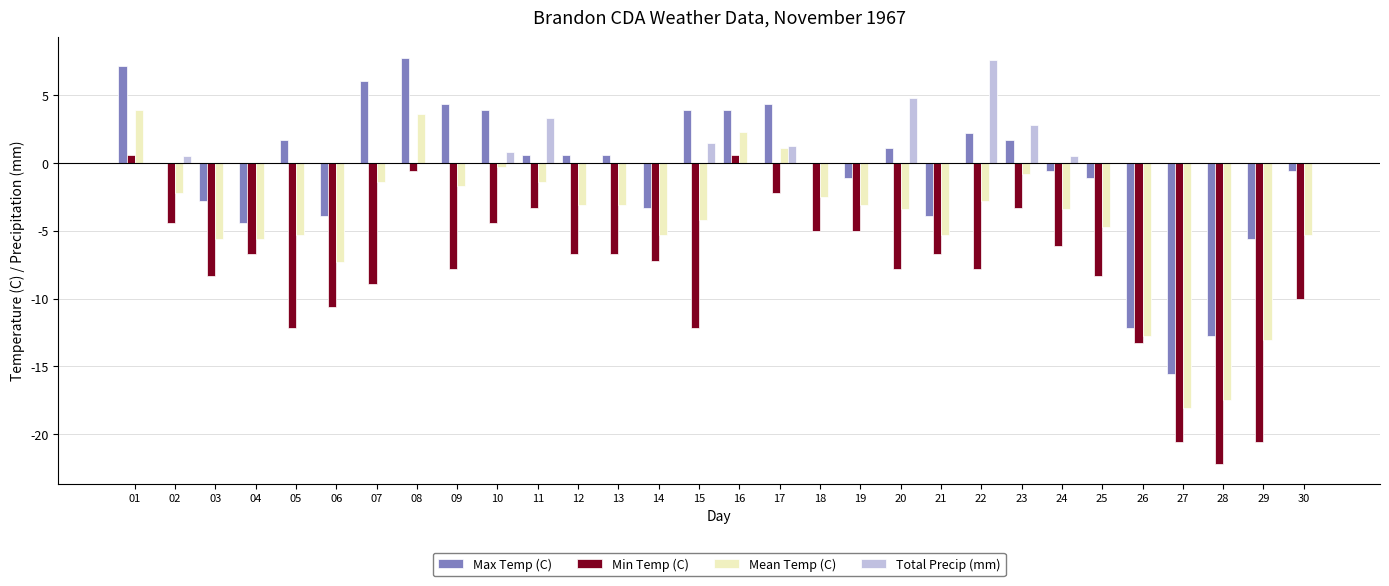

What is the sum of all Min Temp (C) values?

-237.7